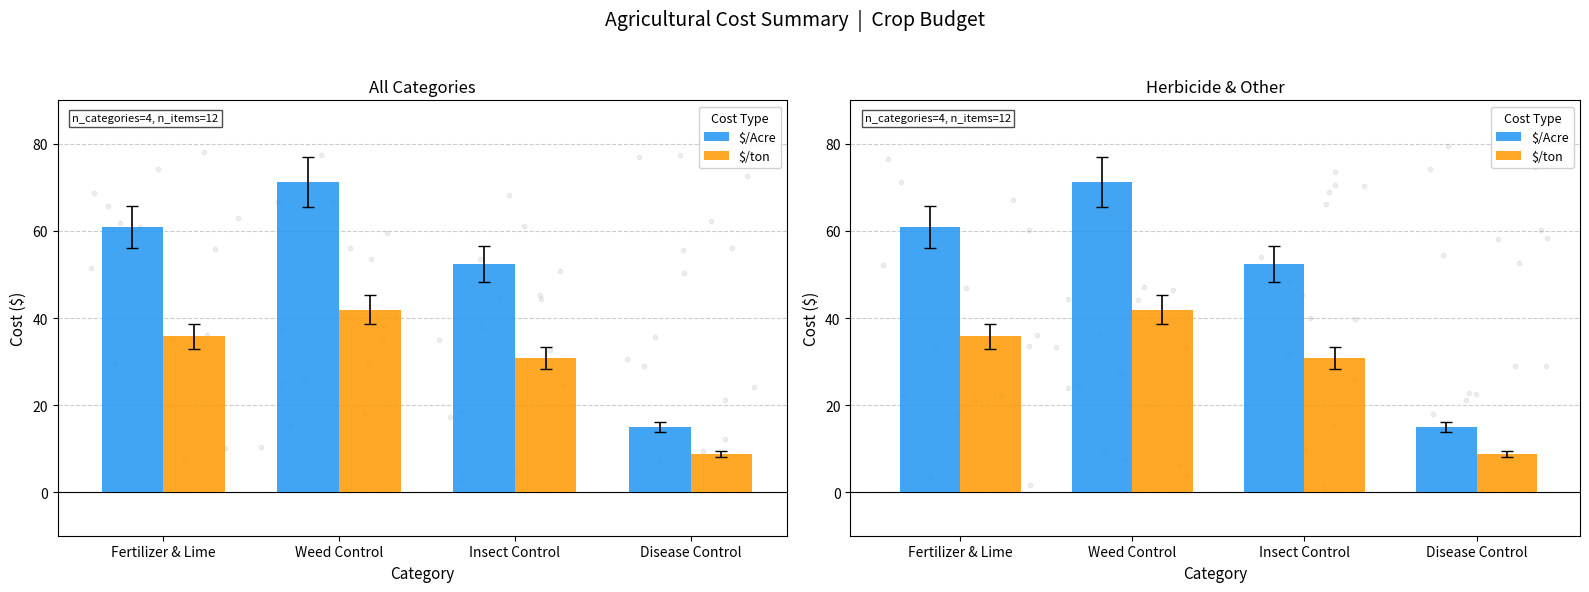

What is the total value across all series at Disease Control?

23.8